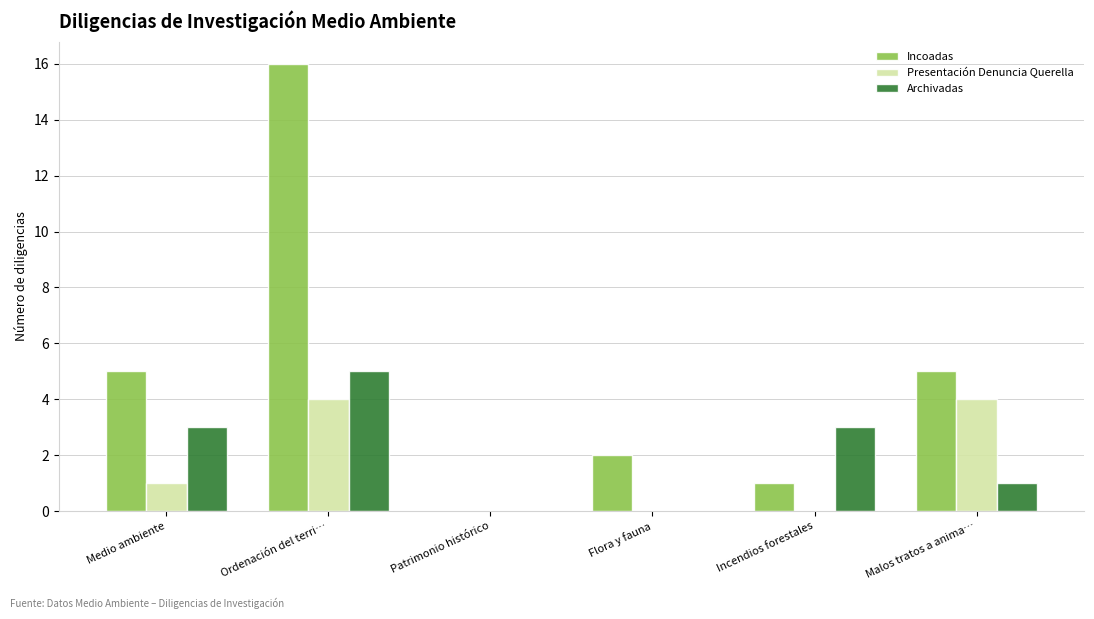

What is the sum of all Presentación Denuncia Querella values?

9